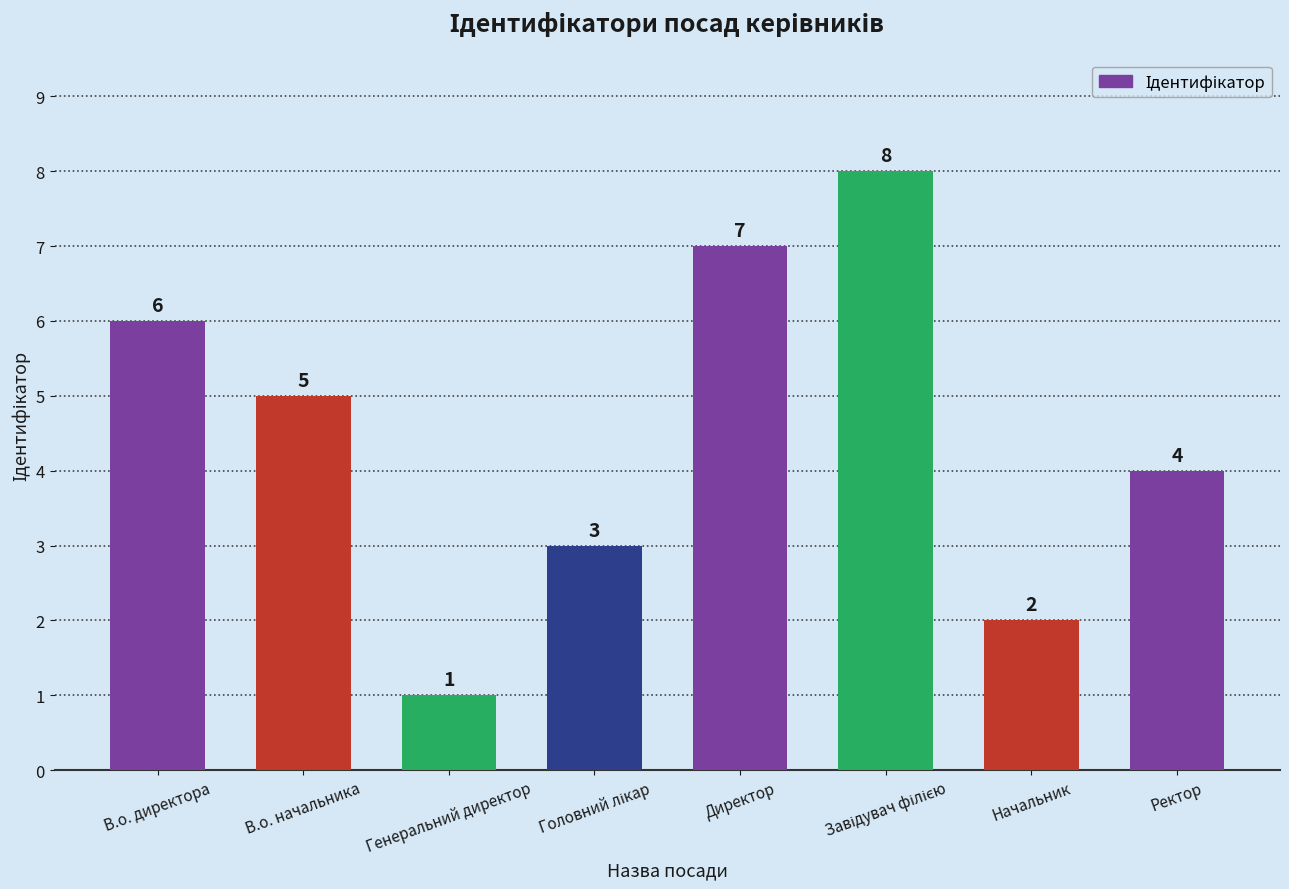

What is the greatest value displayed?

8